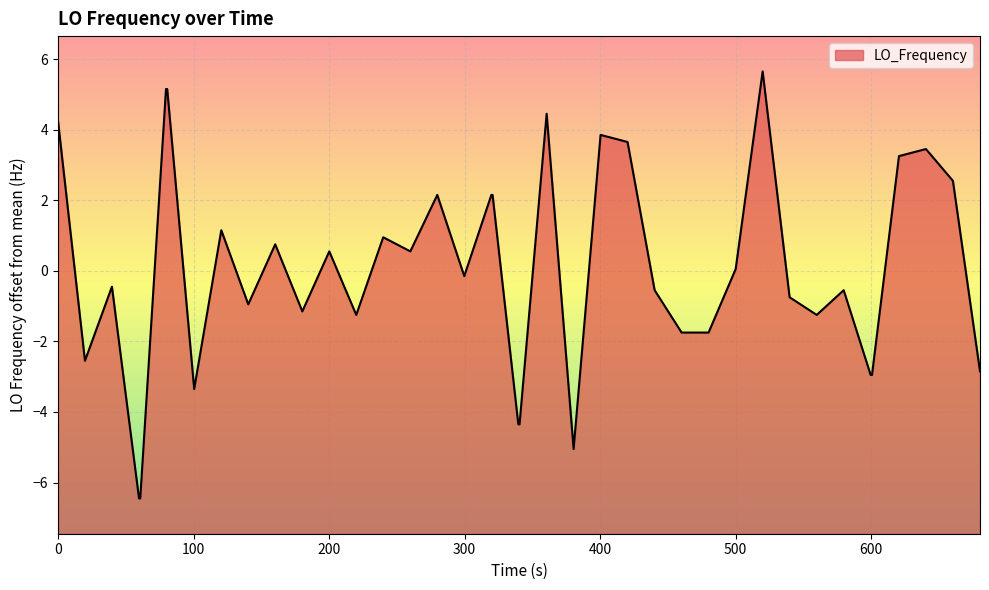

What is the difference between the maximum and minimum values?

12.1